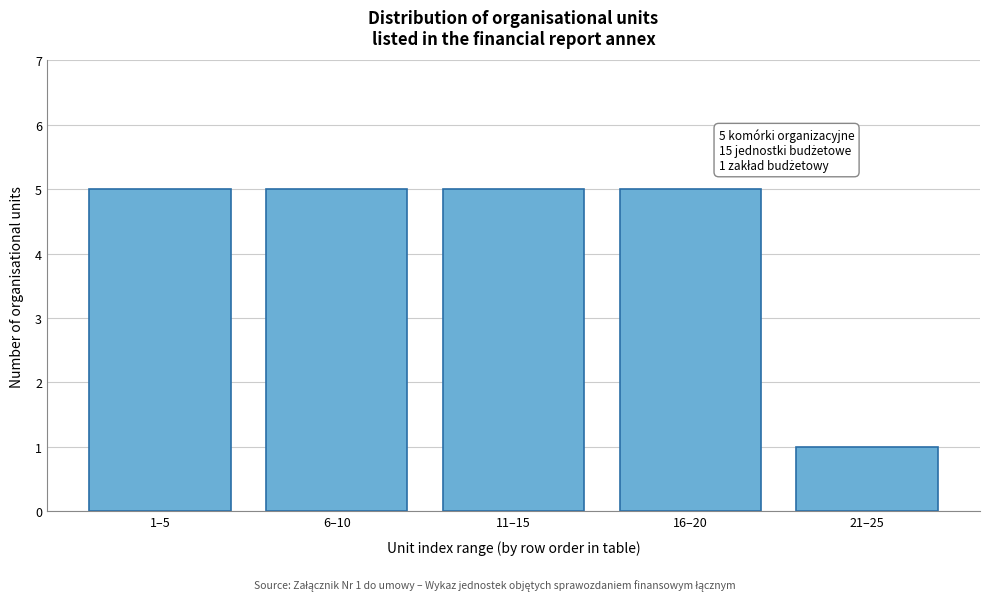

Reading left to right, what are all the values shown in this chart?

1–5=5	6–10=5	11–15=5	16–20=5	21–25=1